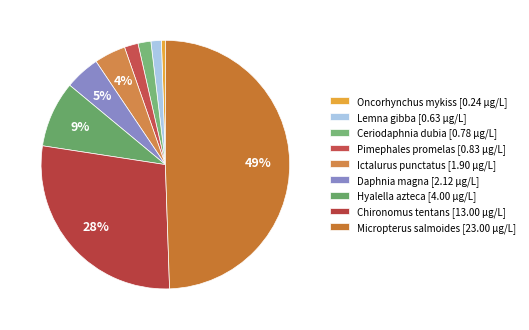

To the nearest percent, what percentage of the pie is Lemna gibba?

1%